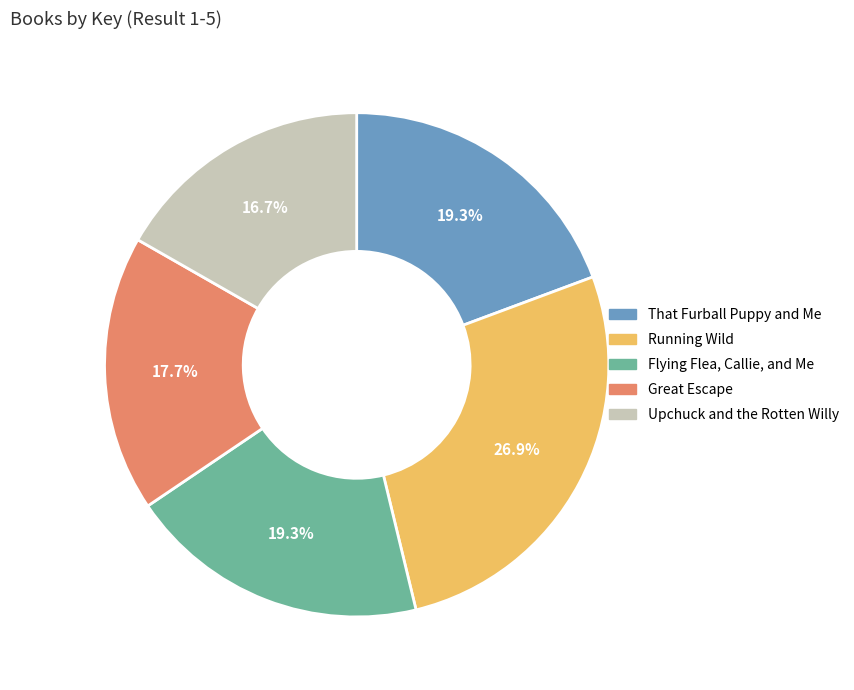

The Flying Flea, Callie, and Me slice represents 19% of the pie. True or false?

True